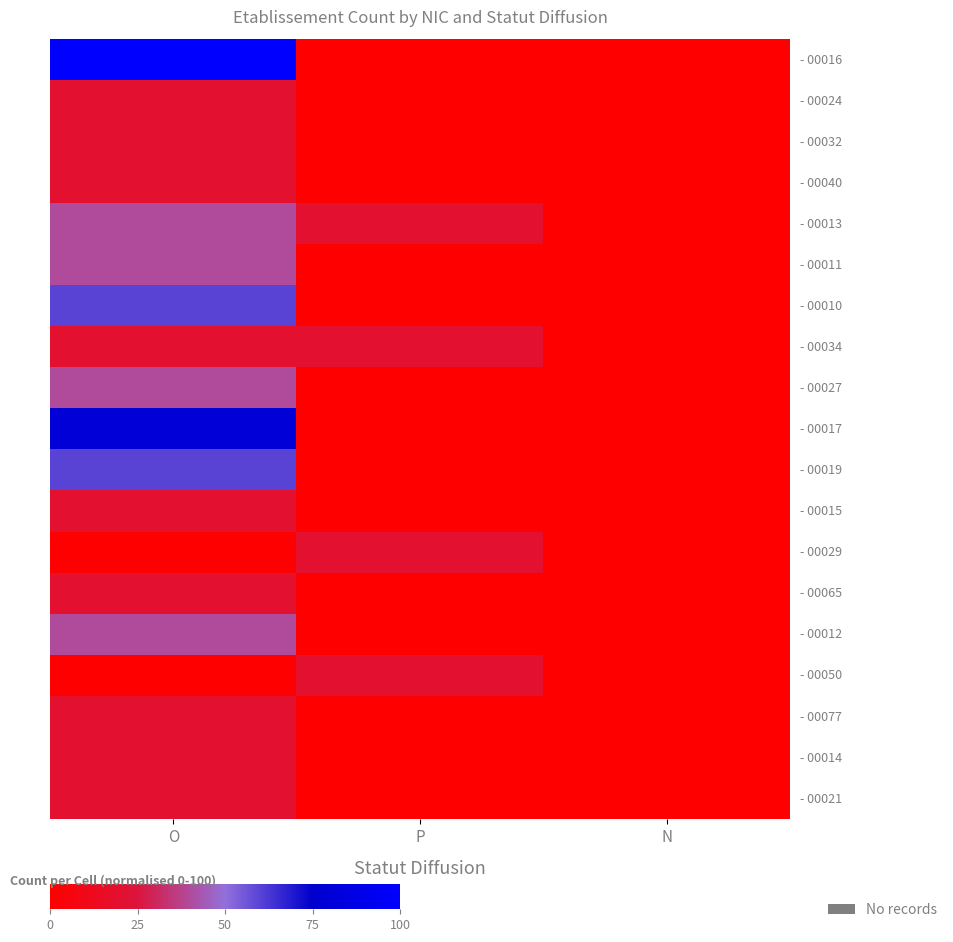

At how many categories does at least one series exceed 51?

1